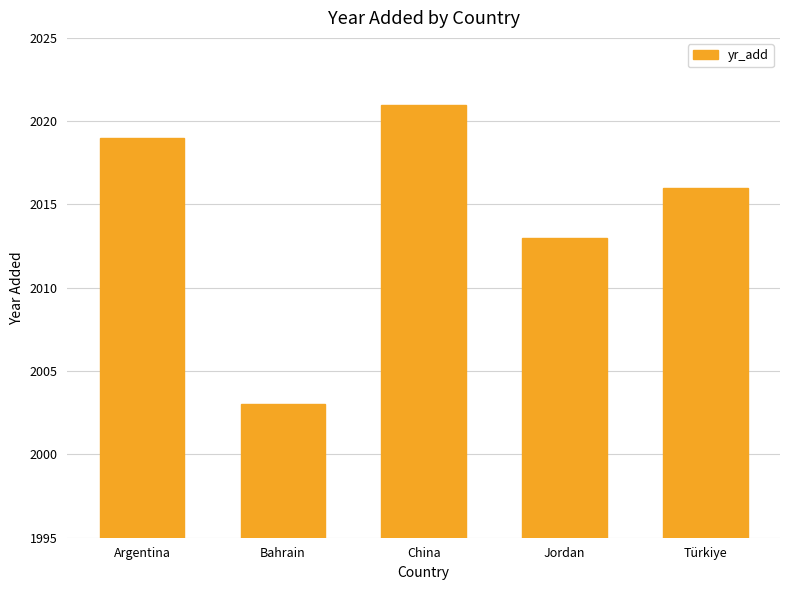

Reading left to right, transcribe all the data shown in this chart.

2019	2003	2021	2013	2016